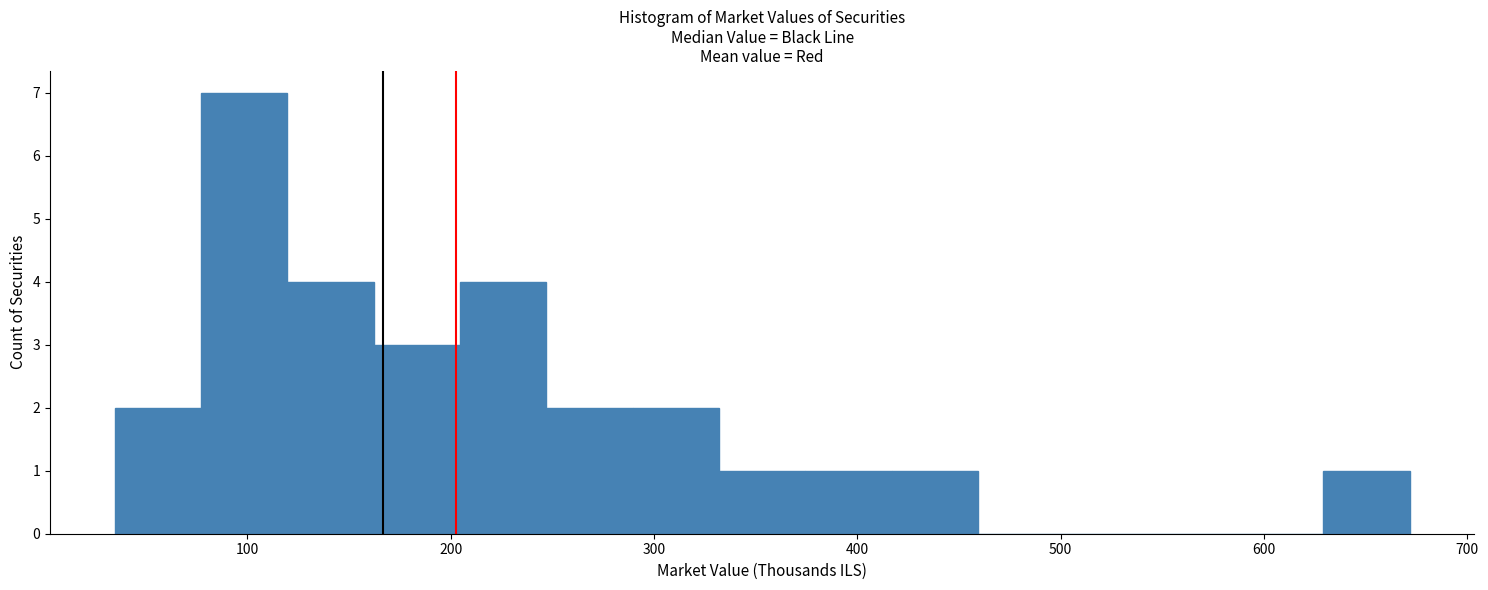

Reading left to right, transcribe this chart: for each bar, give the range it covers on the x-axis and its height. Neither the bar edges nor the heights are printed on the chart, so give them approximately, as read against the axes.

30 to 80: 2
80 to 120: 7
120 to 160: 4
160 to 200: 3
200 to 250: 4
250 to 290: 2
290 to 330: 2
330 to 370: 1
370 to 420: 1
420 to 460: 1
460 to 500: 0
500 to 540: 0
540 to 590: 0
590 to 630: 0
630 to 670: 1